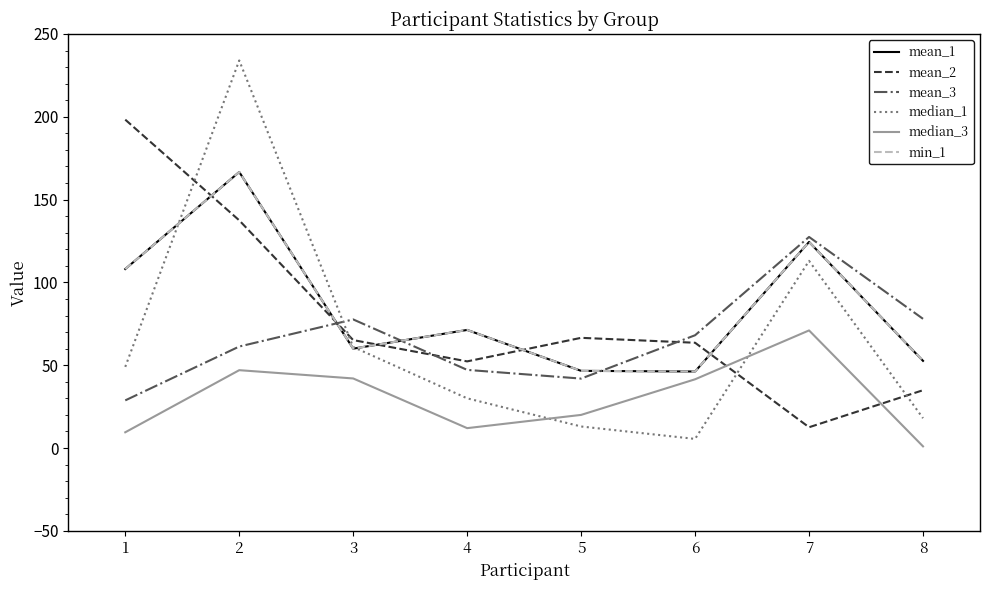

Does the chart display data point markers on the line(s)?

No